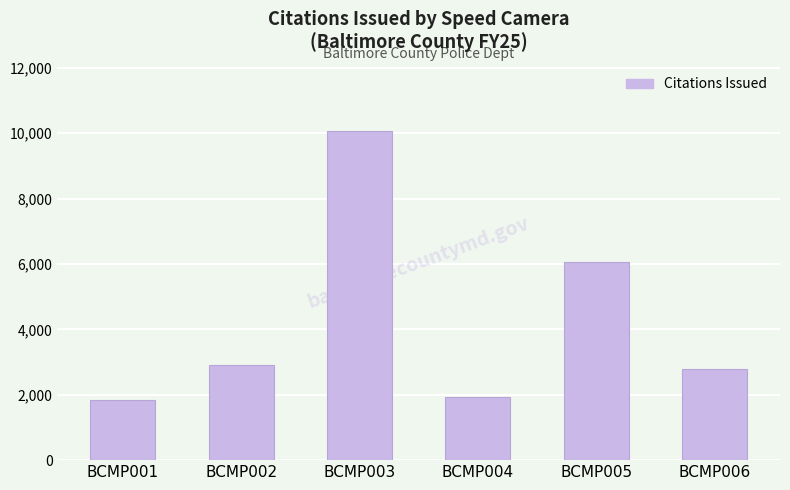

What is the sum of all values?

25601